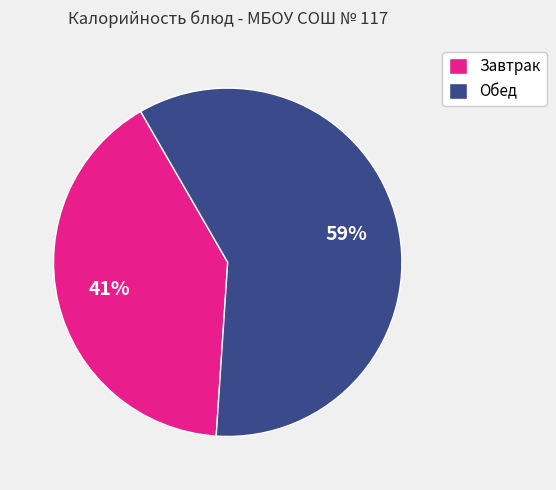

What percentage is the Завтрак slice, to the nearest percent?

41%